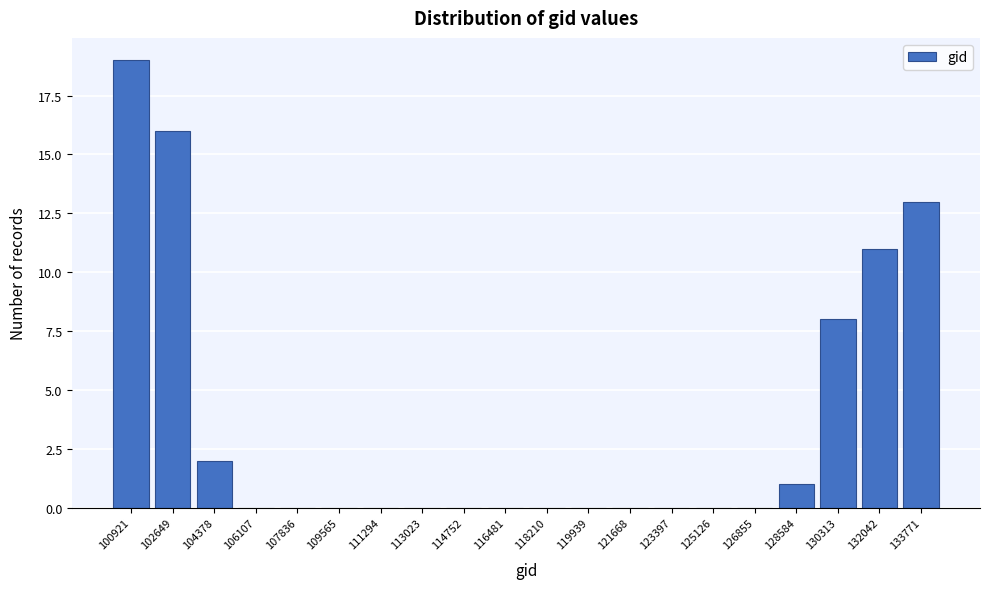

Reading right to left, transcribe all the data shown in this chart.

133771=13	132042=11	130313=8	128584=1	126855=0	125126=0	123397=0	121668=0	119939=0	118210=0	116481=0	114752=0	113023=0	111294=0	109565=0	107836=0	106107=0	104378=2	102649=16	100921=19